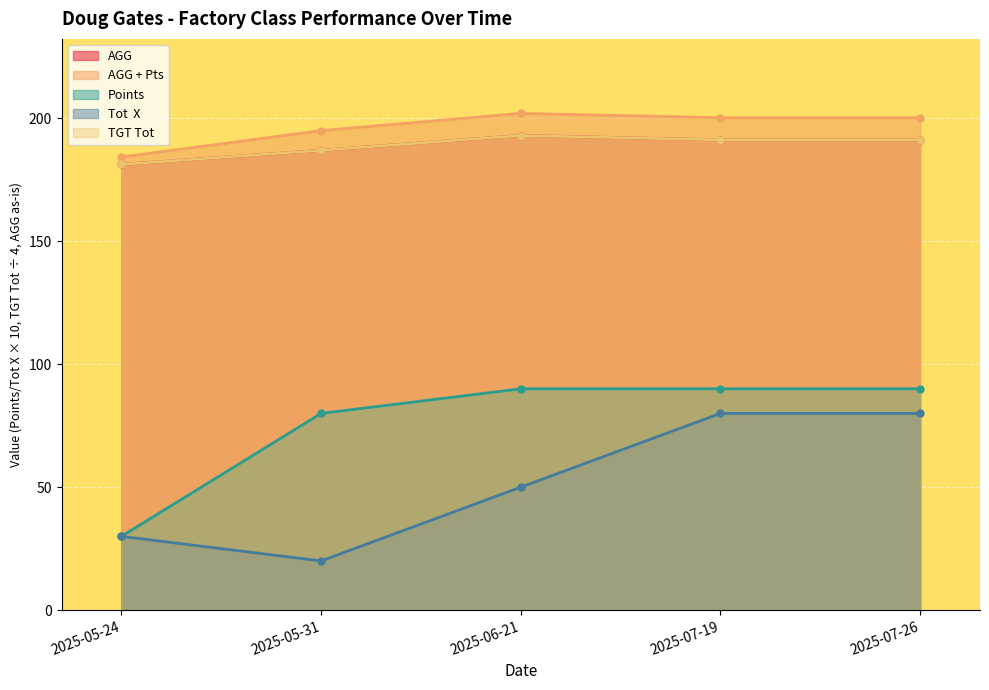

What is the sum of the TGT Tot values at 2025-07-19 and 2025-07-26?

382.5